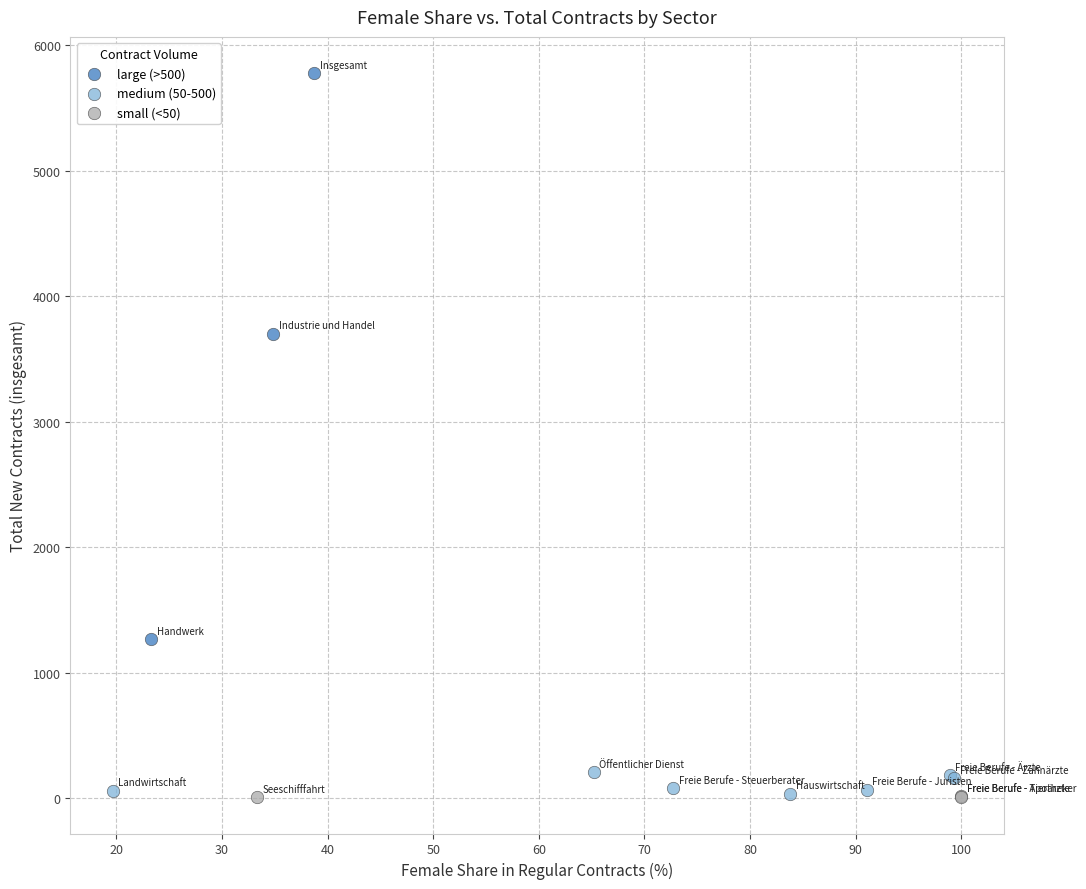

Which series contains the highest Y value?

large (>500)